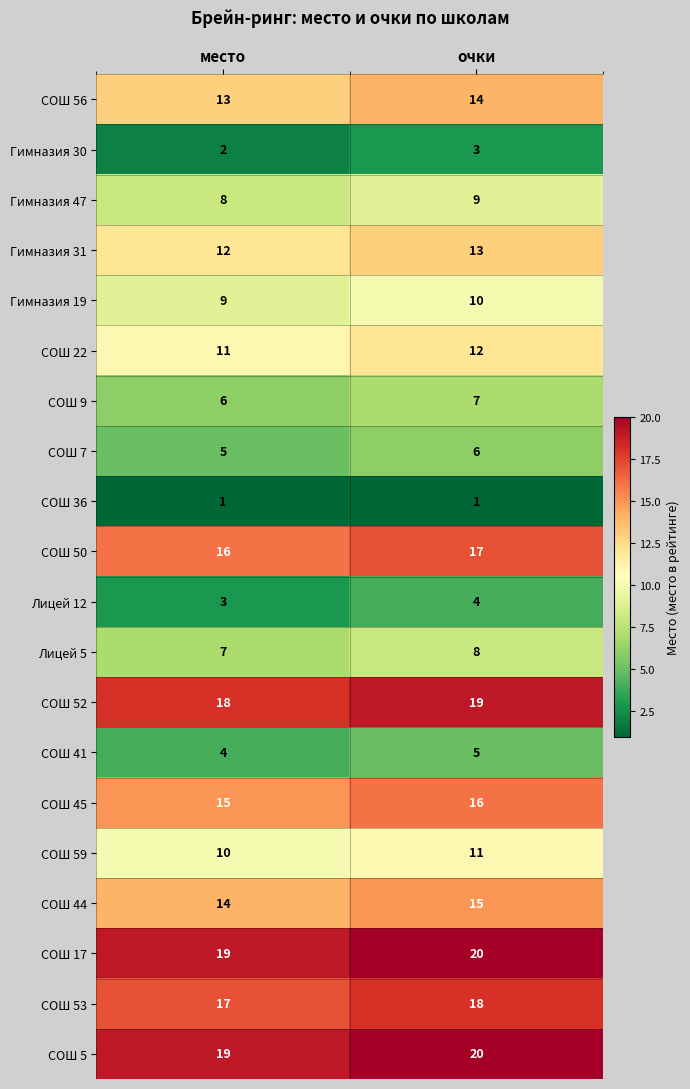

At which category is the sum across all series the highest?

очки